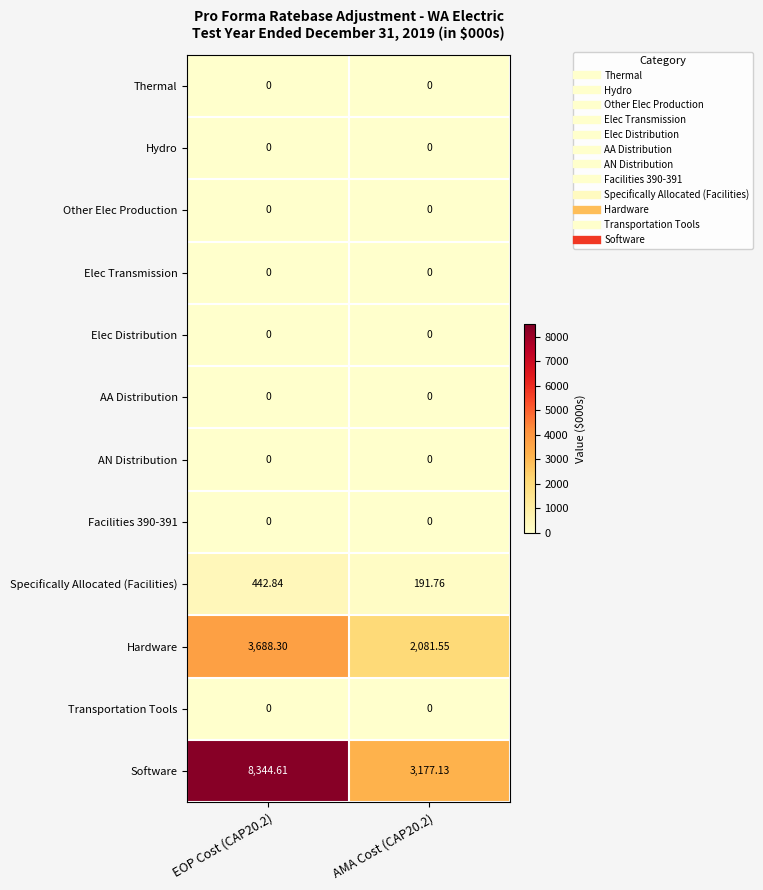

At how many categories does at least one series exceed 2060?

2